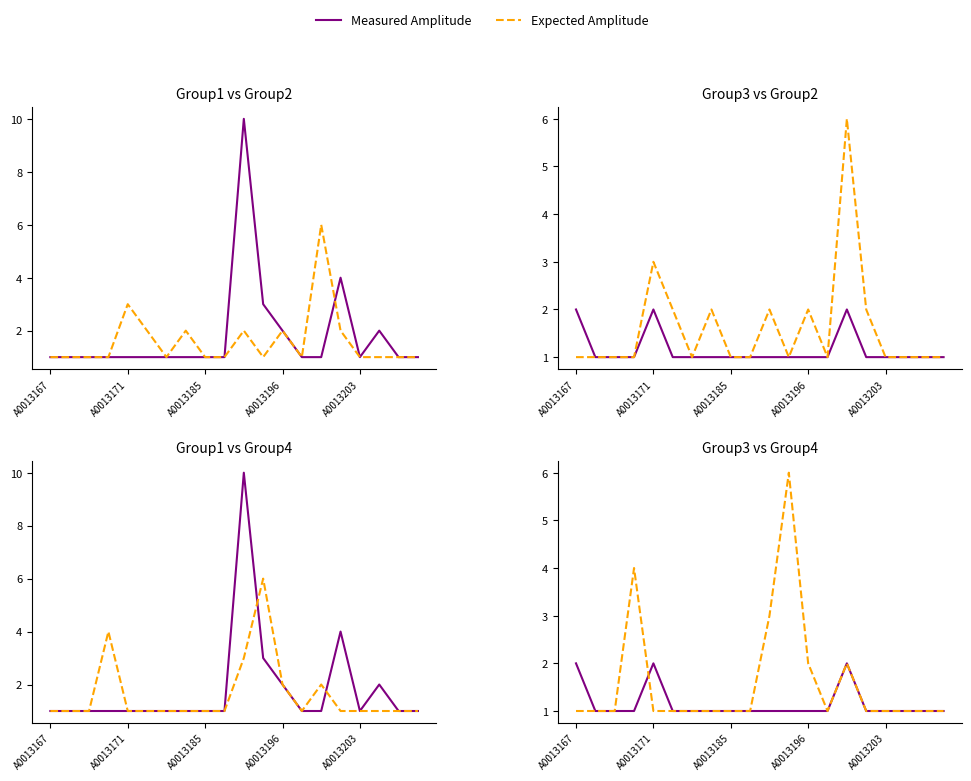

How many times do Expected Amplitude and Measured Amplitude cross each other?

1